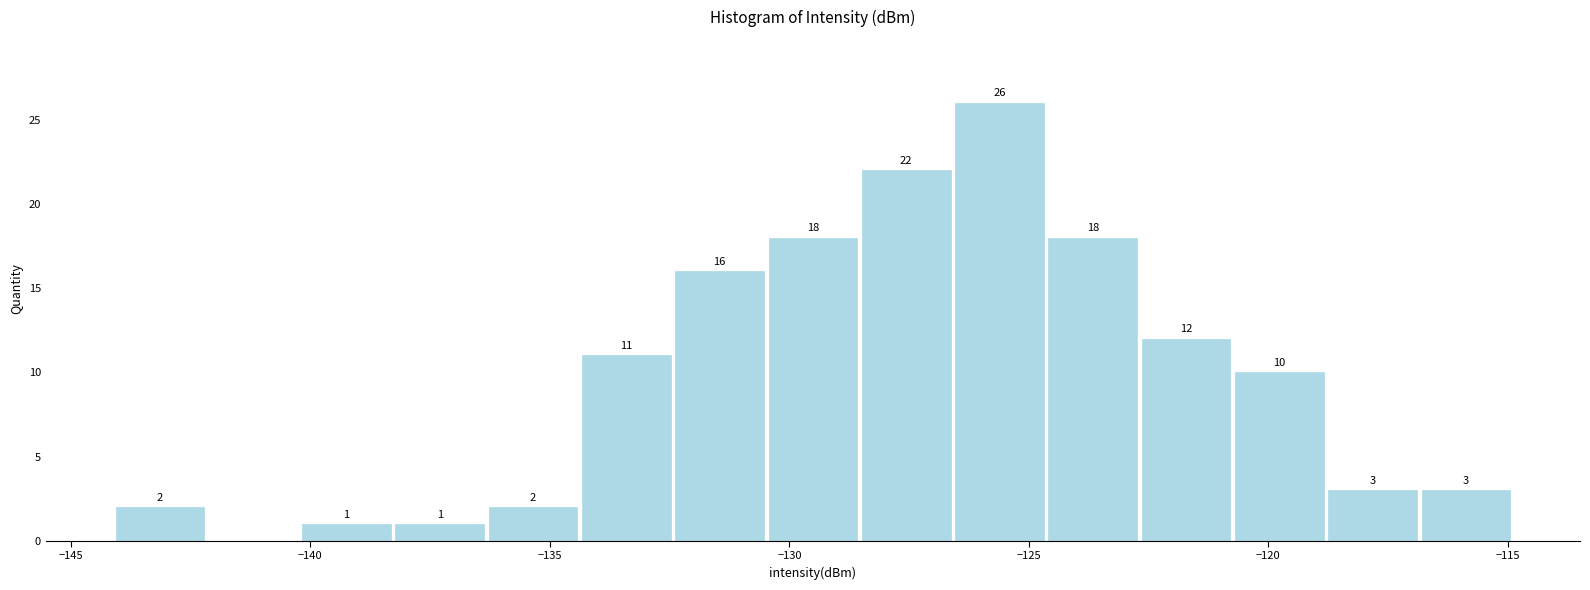

Read against the x-axis, roughly where is the centre of the tallest bar?

-125.5